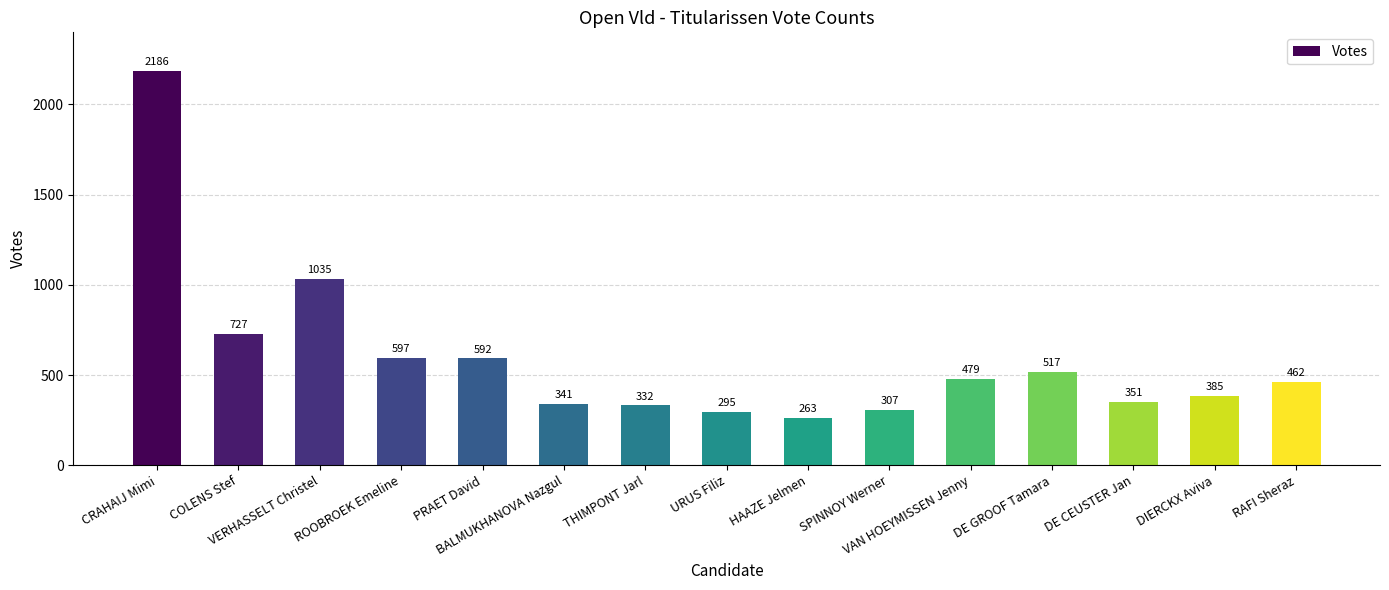

True or false: the data shows 588 at CRAHAIJ Mimi.

False